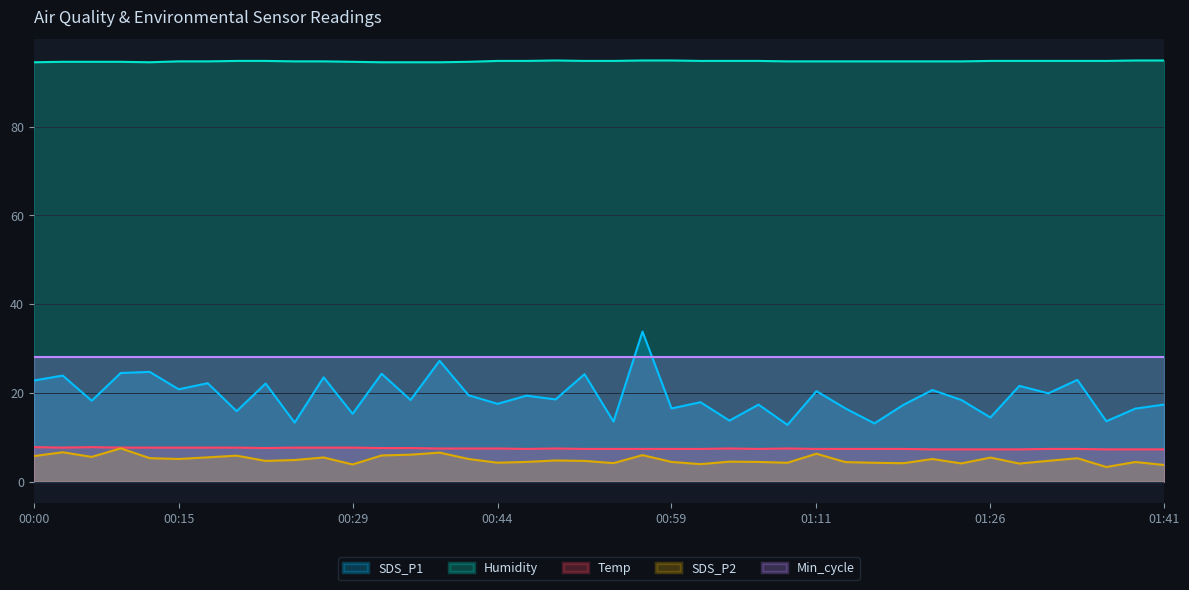

The Humidity series shows 50.6 at 00:22. True or false?

False